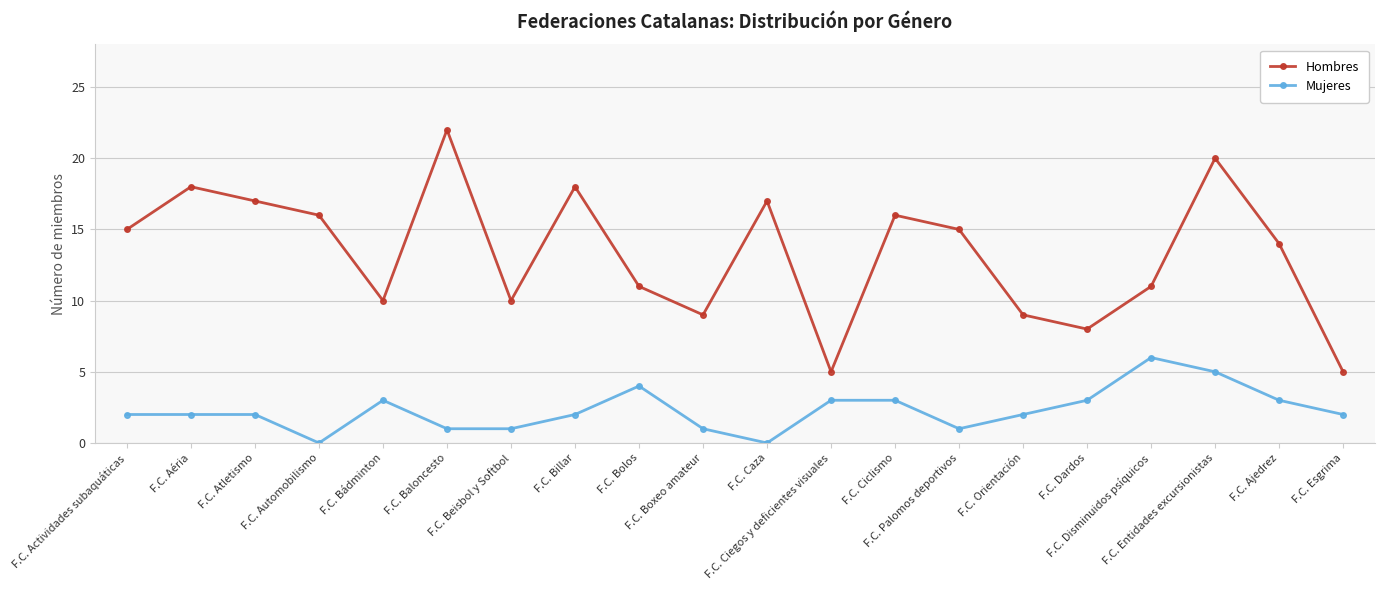

Does the chart have visible grid lines?

Yes